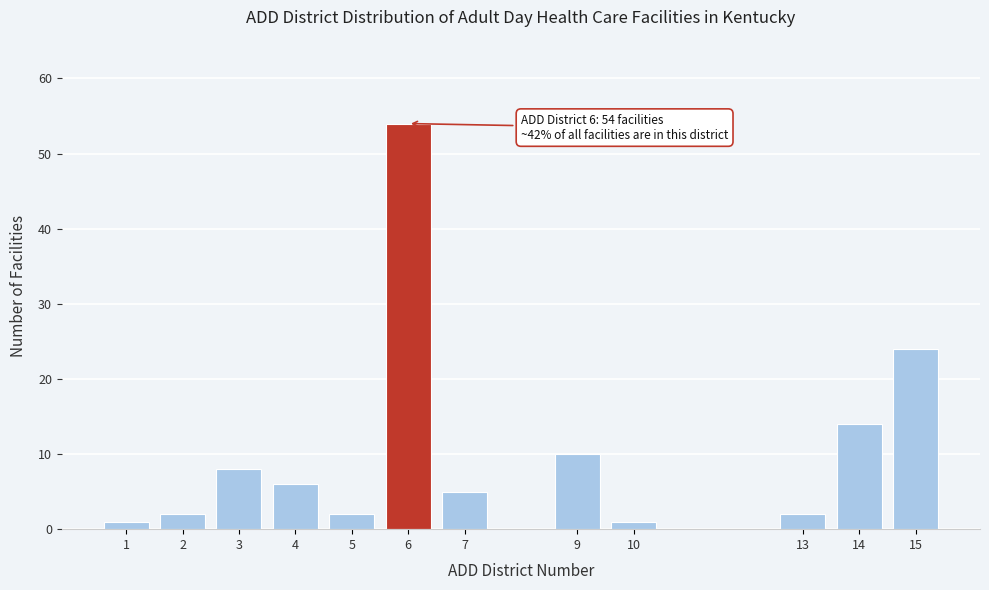

Reading left to right, transcribe all the data shown in this chart.

1	2	8	6	2	54	5	10	1	2	14	24